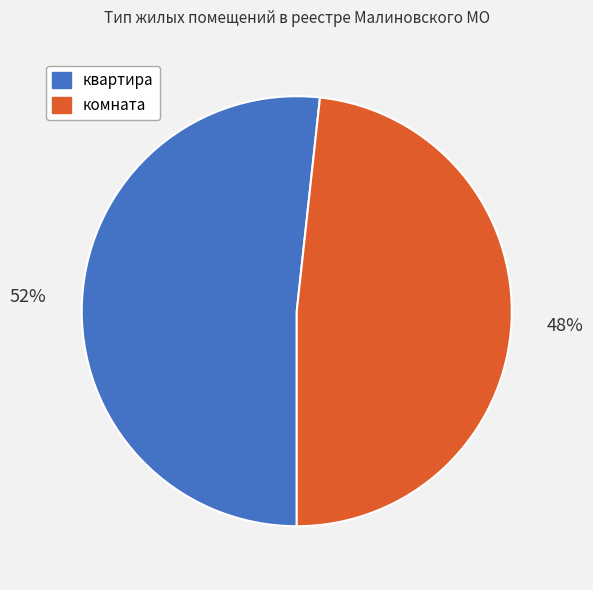

Which has a higher value, комната or квартира?

квартира